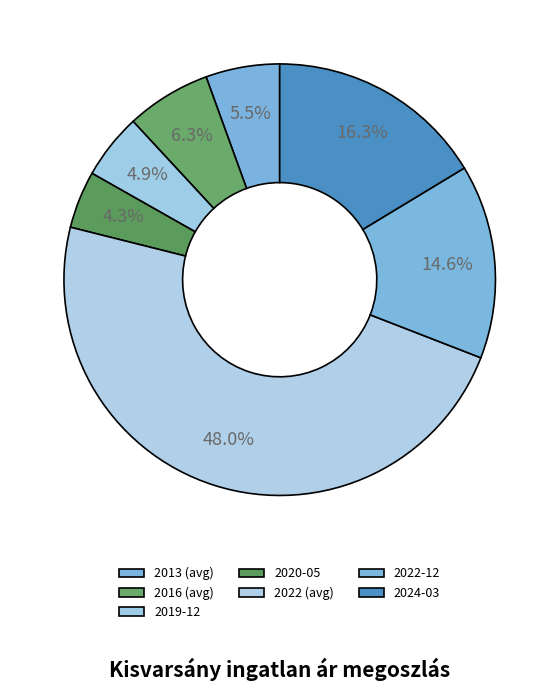

How many slices are in this pie chart?

7